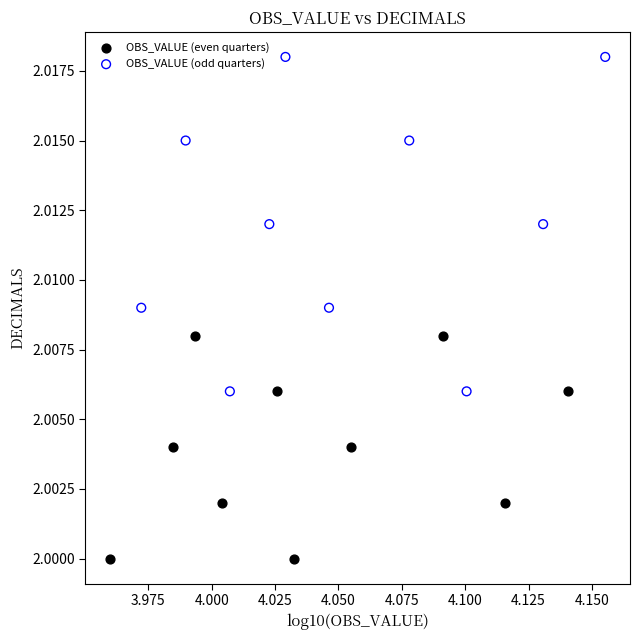

Which series contains the highest Y value?

OBS_VALUE (odd quarters)